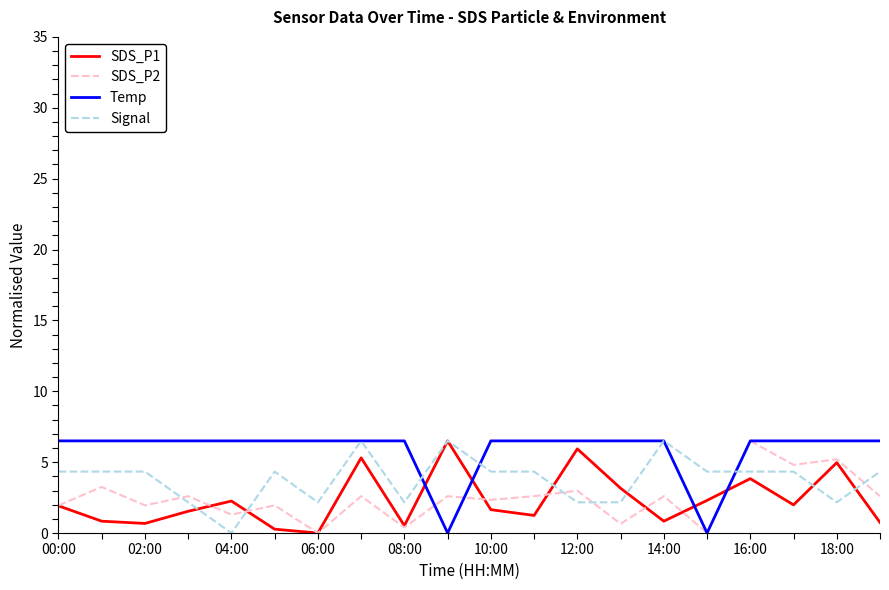

Which series ends up on top after the final intersection of SDS_P1 and Temp?

Temp